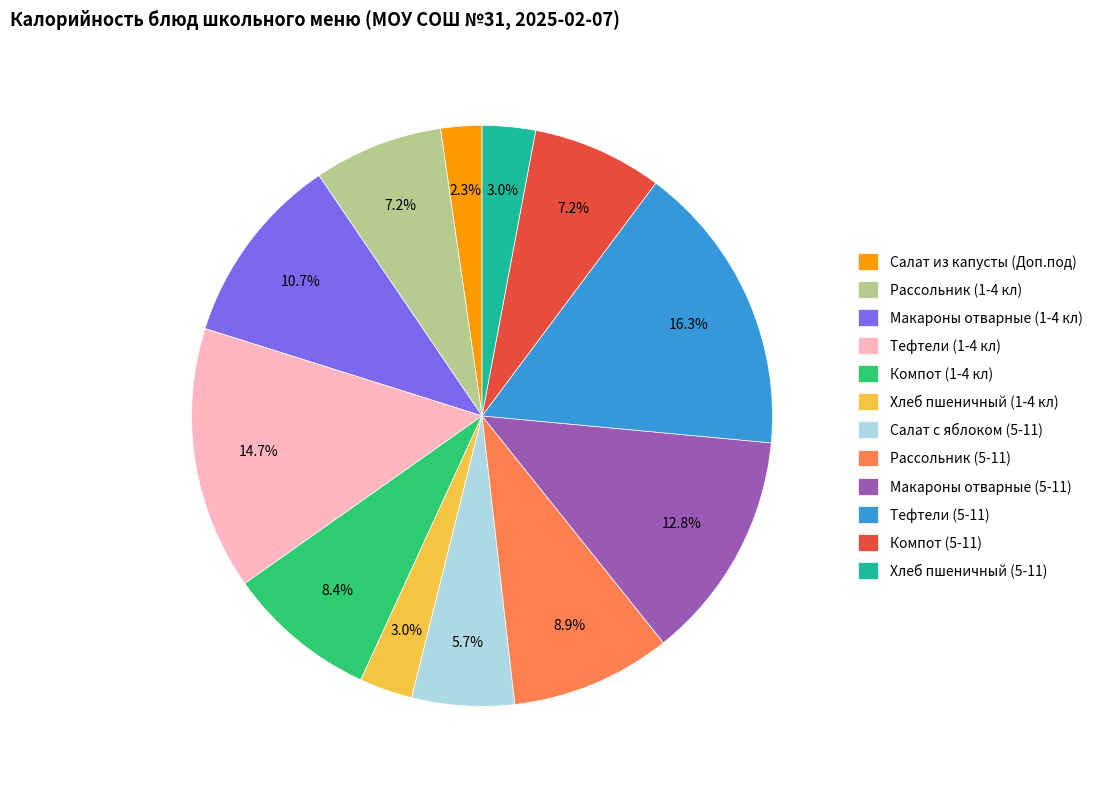

To the nearest percent, what is the difference between the largest and smallest slice percentages?

14%